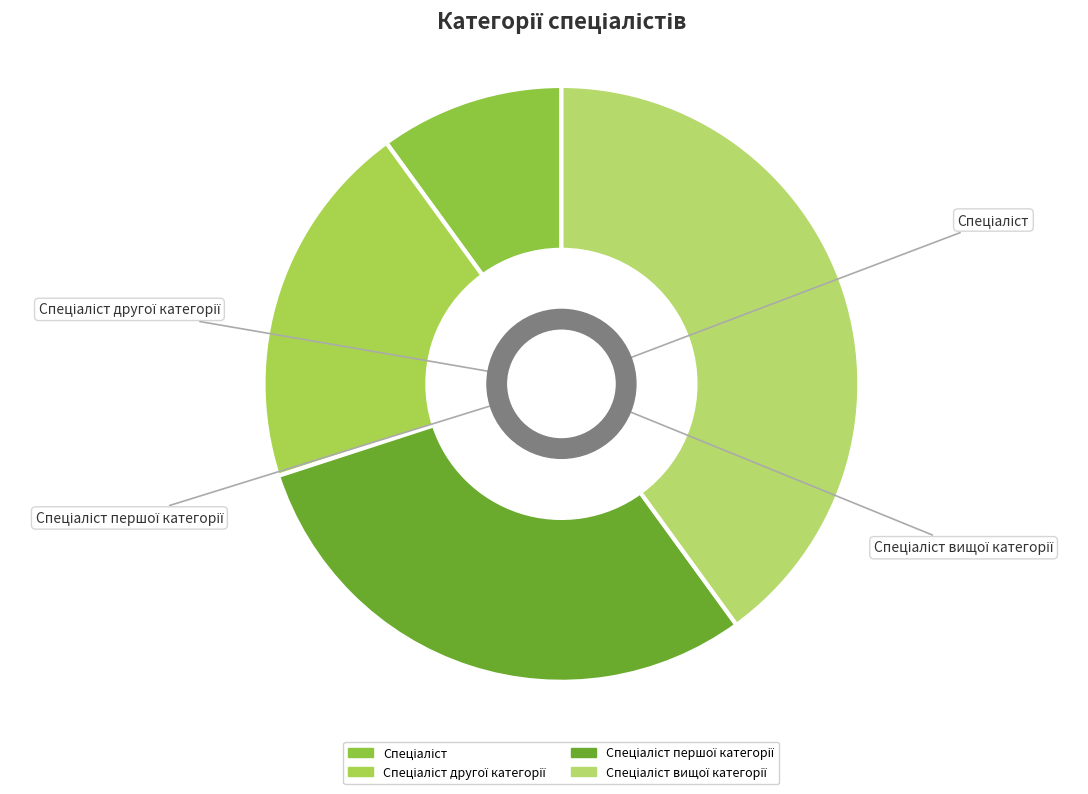

To the nearest percent, what is the difference between the Спеціаліст другої категорії and Спеціаліст вищої категорії slice percentages?

20%